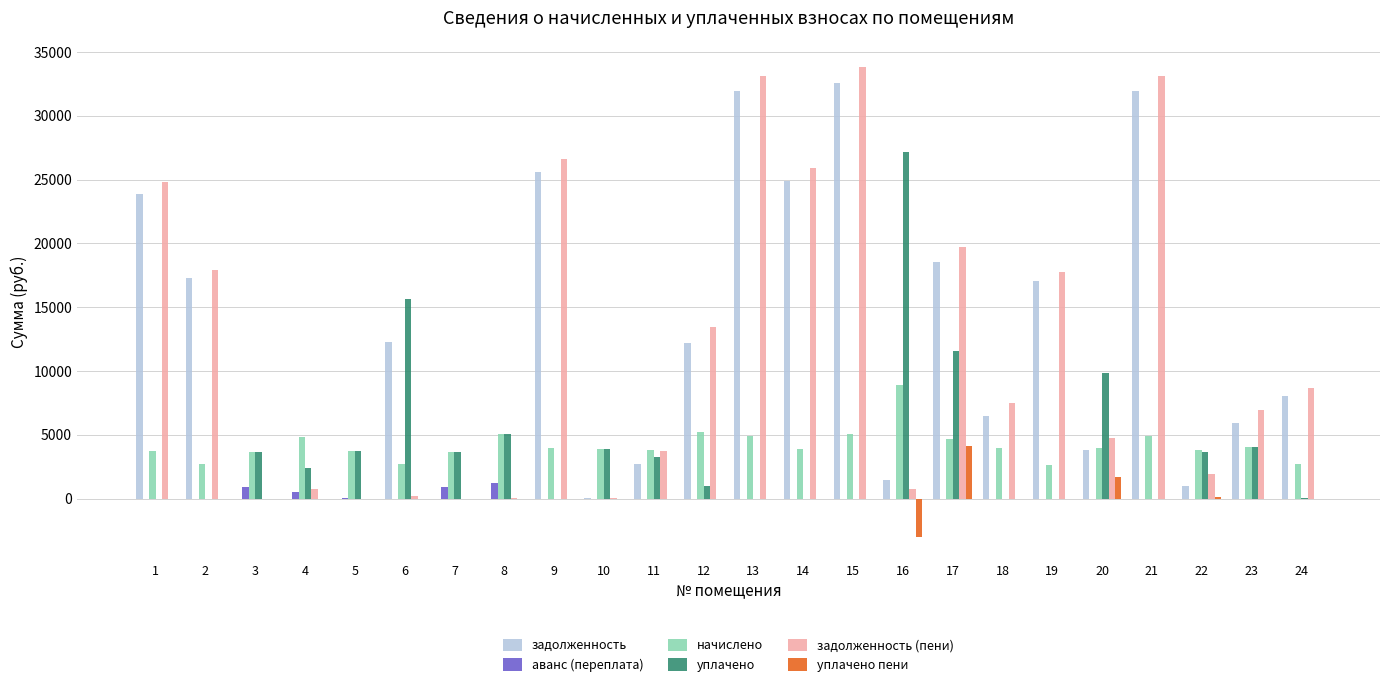

What is the spread (max minus min) of values at 1?

24828.0